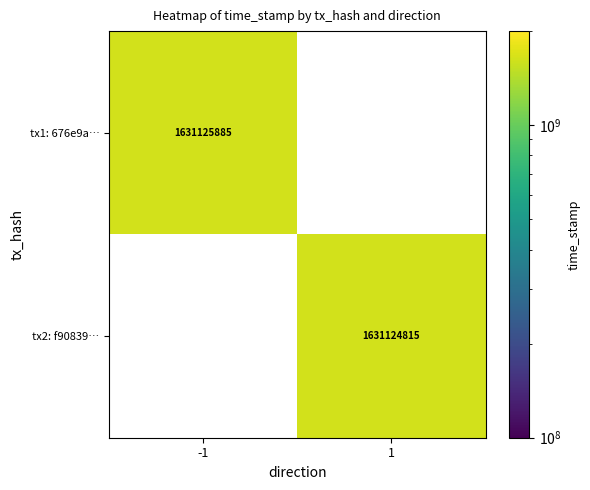

What is the highest value of the 676e9aaba1ba1b83c80101d8af49c81cb5849f6 series?

1631125885